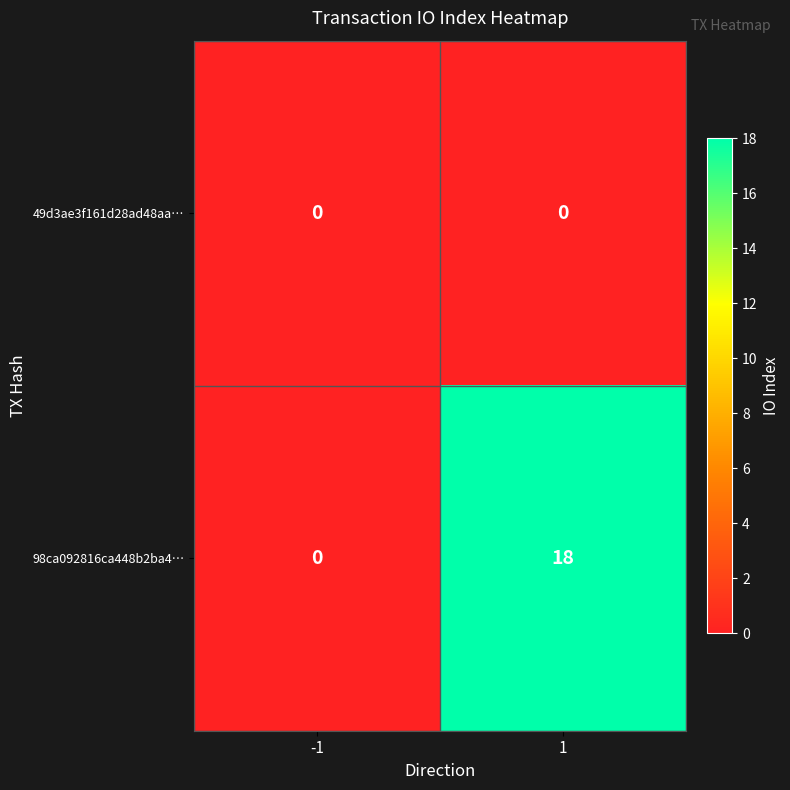

What is the approximate value of 98ca092816ca448b2ba4… at 1?

18